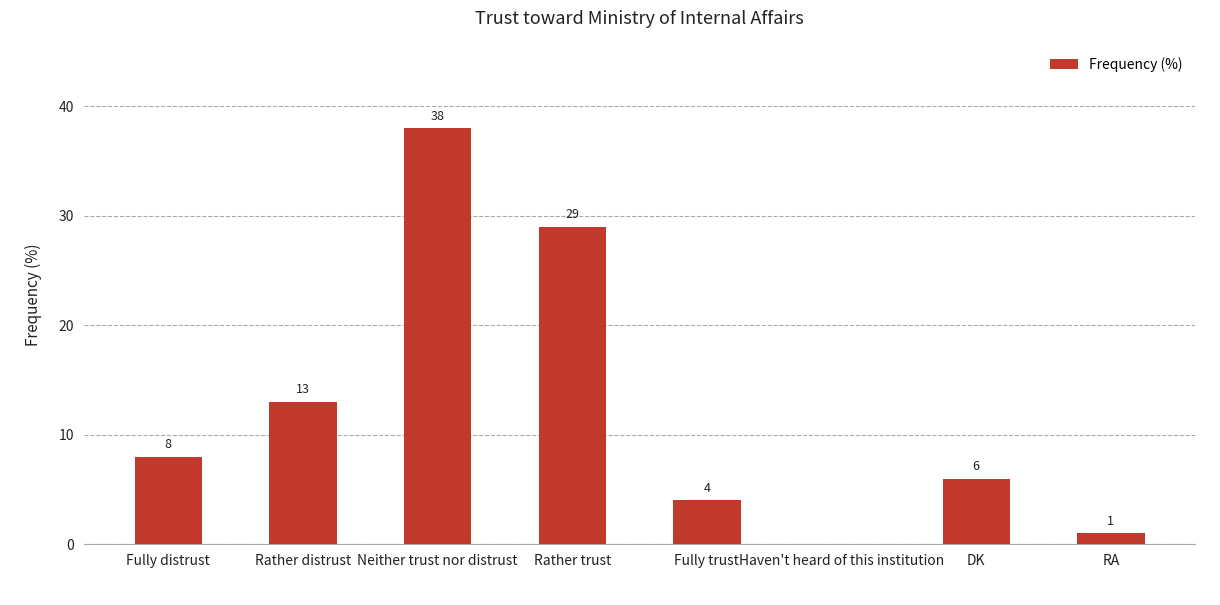

What is the sum of all values?

99